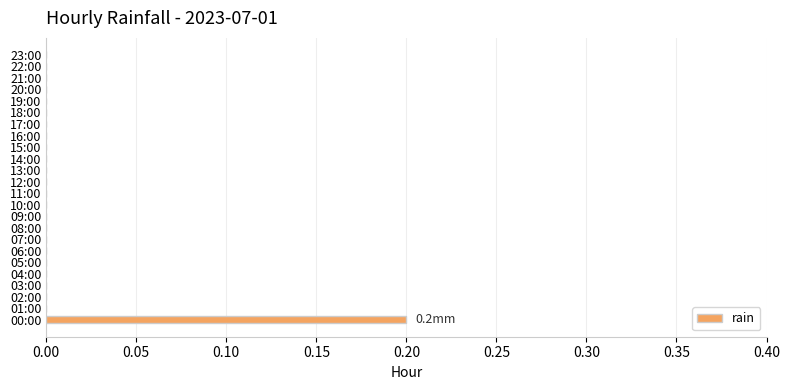

At which category does the chart reach its peak across all series?

00:00